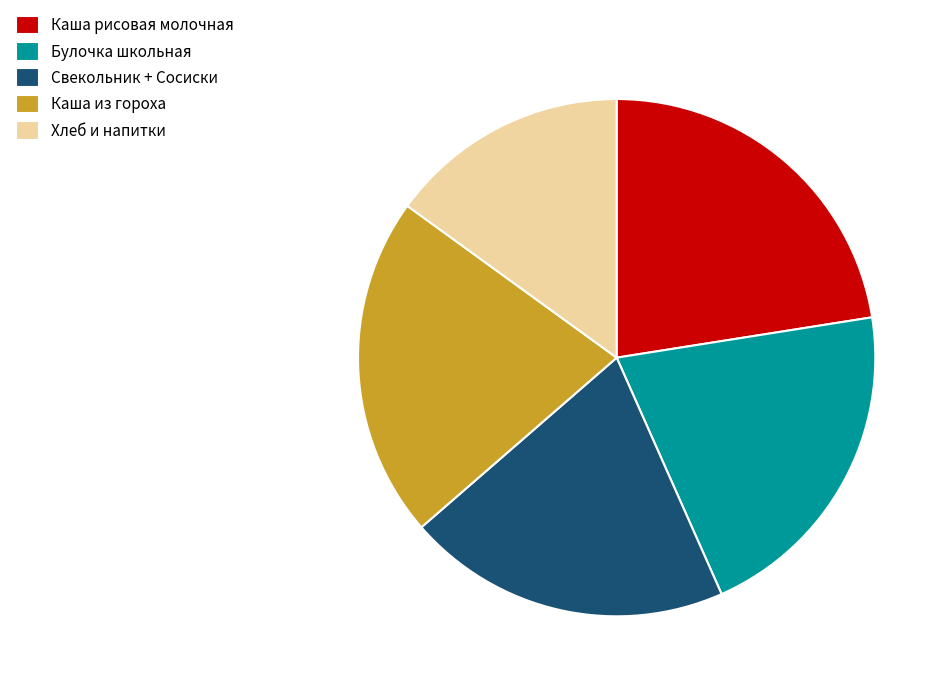

The Свекольник + Сосиски slice represents 35% of the pie. True or false?

False